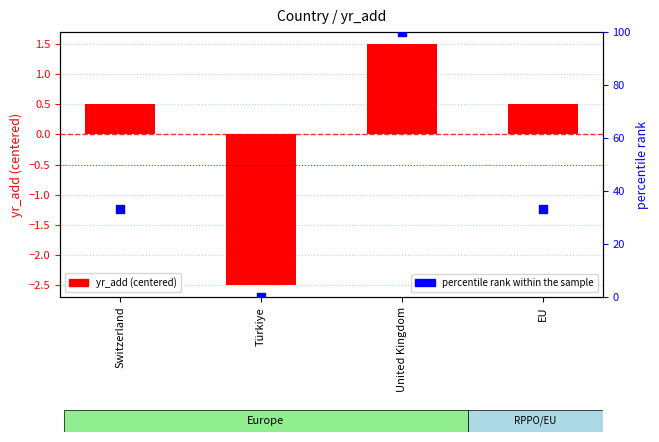

At which category is the sum across all series the highest?

United Kingdom